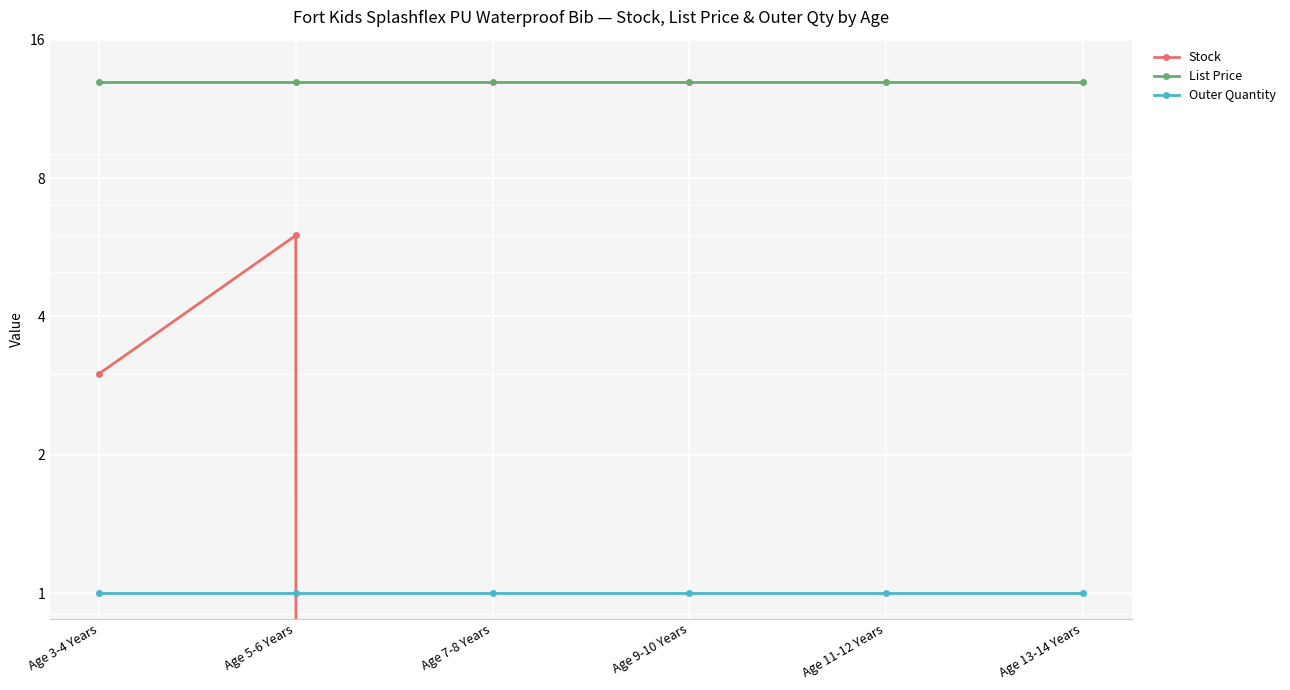

What is the sum of all List Price values?

77.7